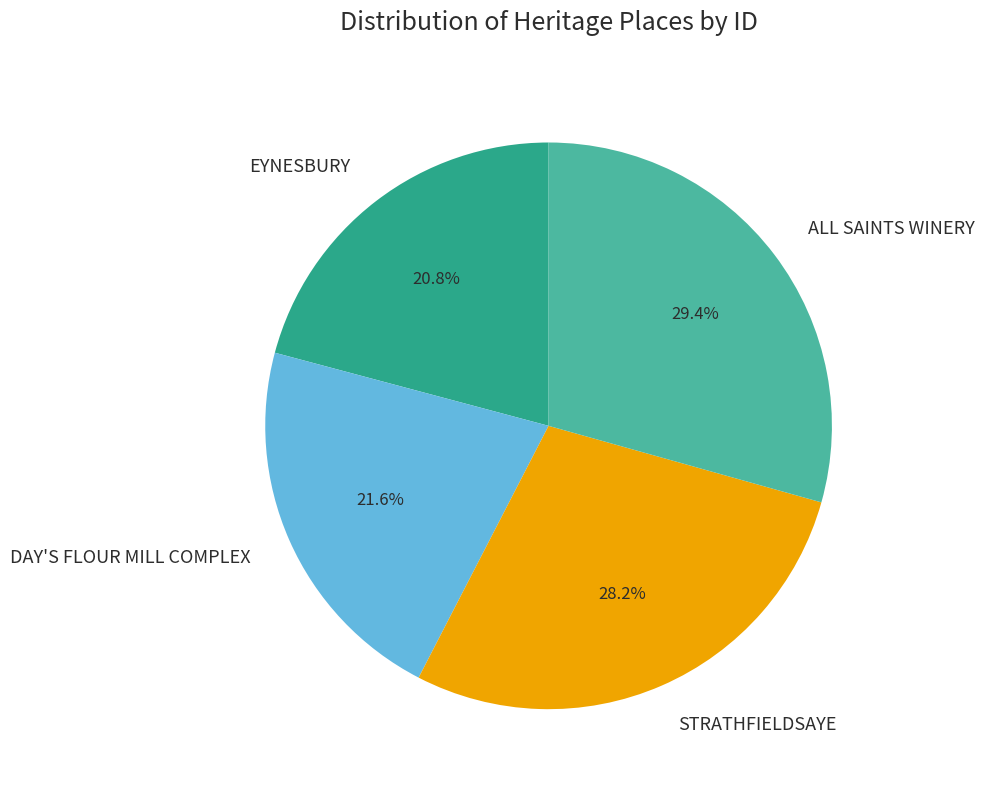

Combined, do ALL SAINTS WINERY and EYNESBURY account for over 50%?

Yes